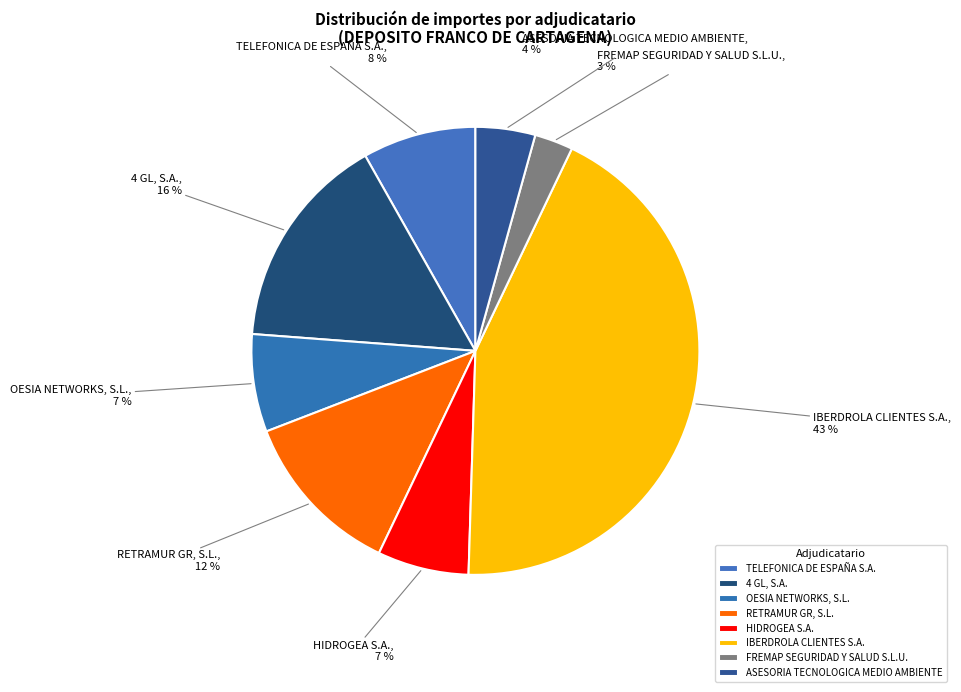

To the nearest percent, what percentage of the pie is HIDROGEA S.A.?

7%